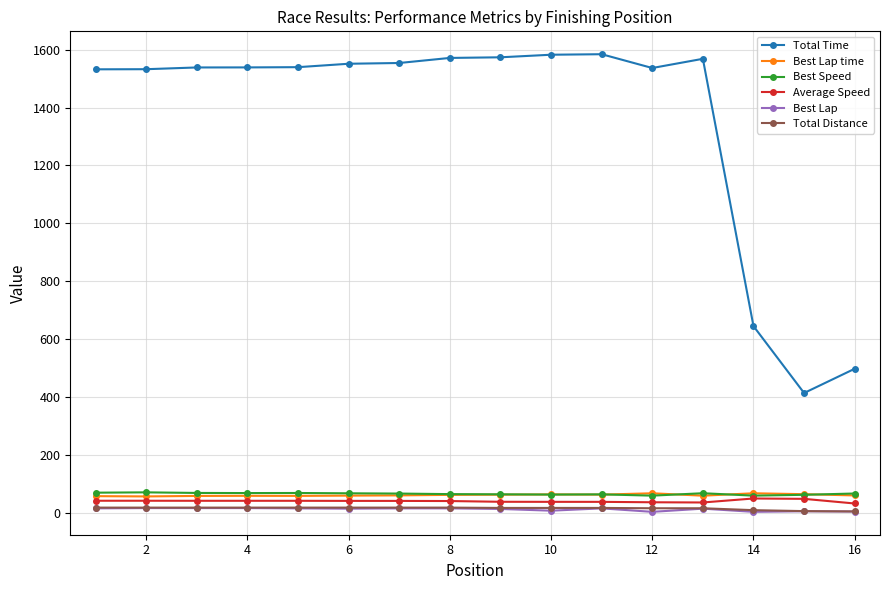

True or false: Best Lap has more than 1 points higher than both neighbors.

True